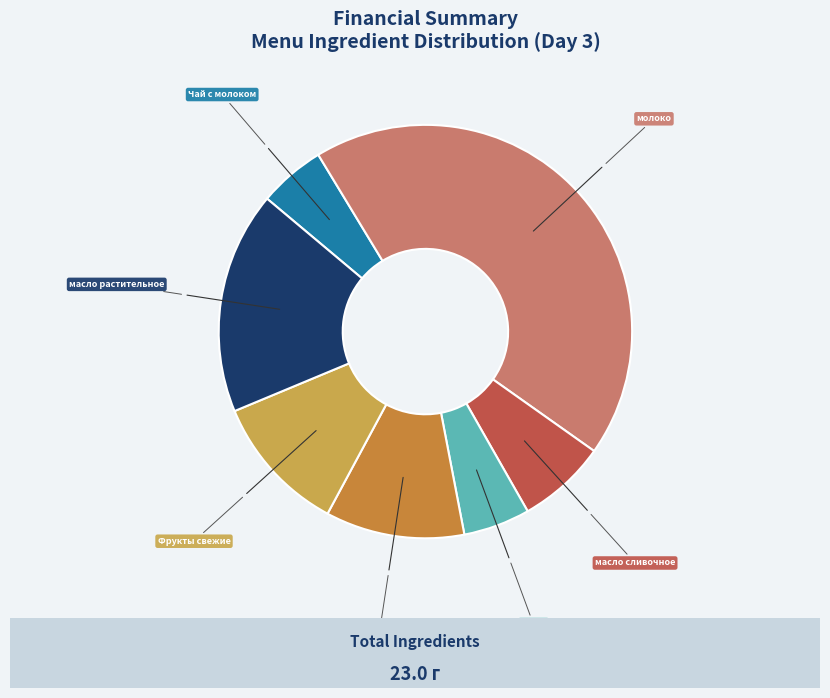

True or false: молоко accounts for 56% of the total.

False